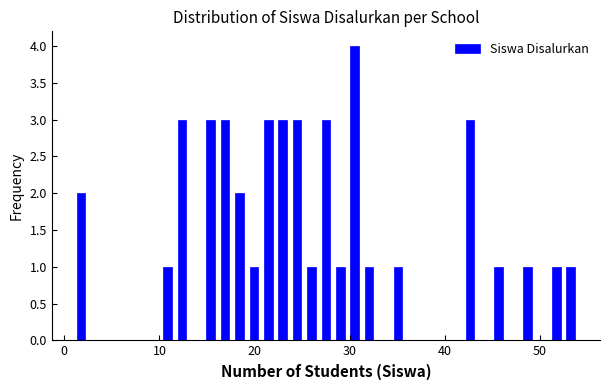

Around what value on the x-axis is the tallest bar? Give the approximate position of its centre, as read against the axis.

31